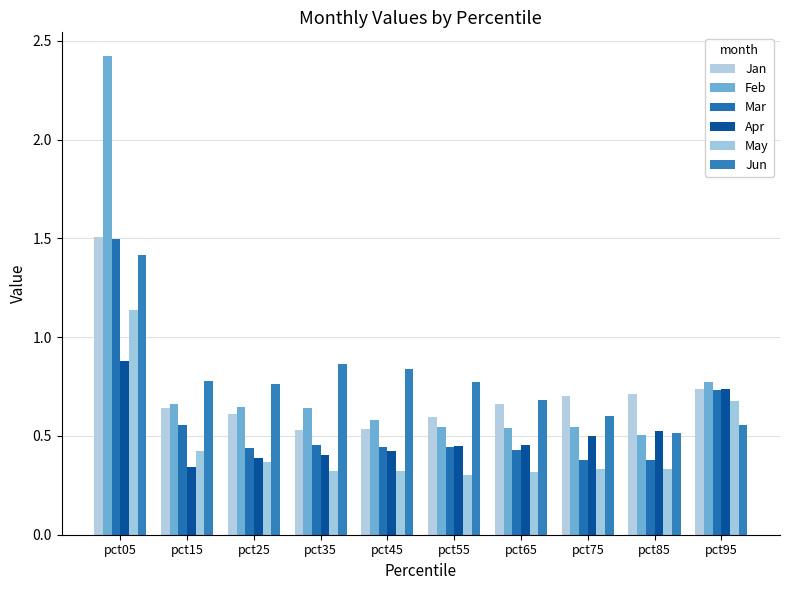

Count the number of categories in the chart.

10